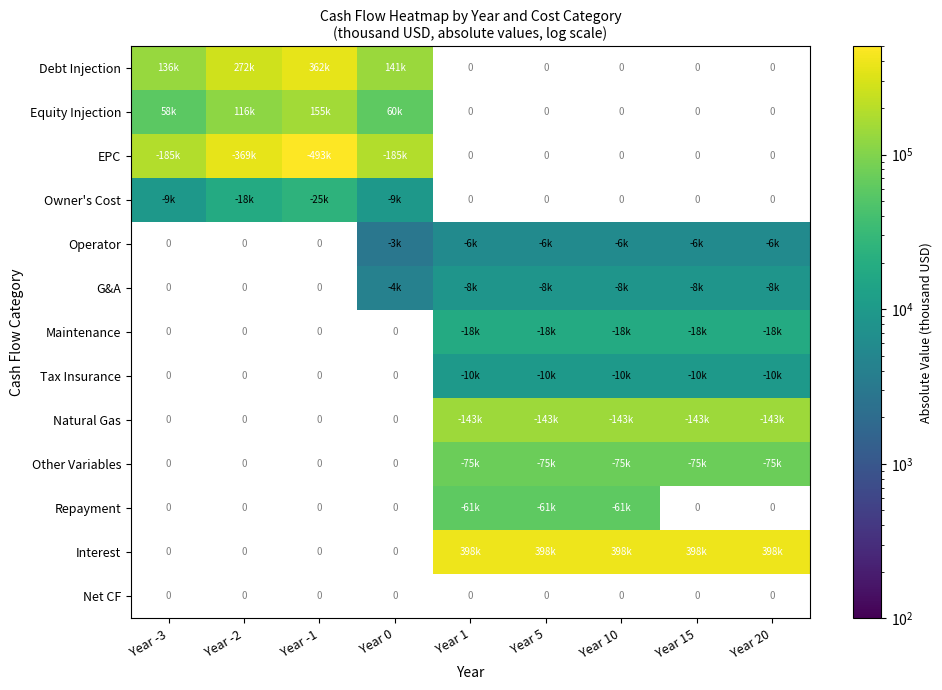

At which category does the chart reach its peak across all series?

Year -1